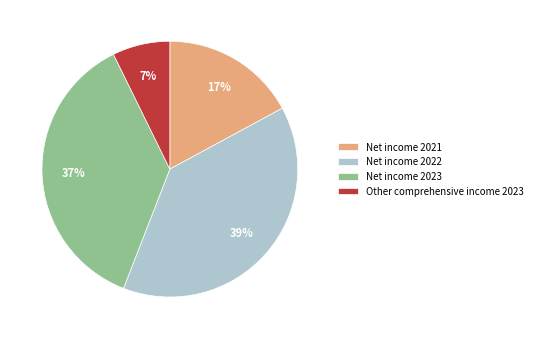

Do Net income 2021 and Net income 2023 together represent more than half of the pie?

Yes